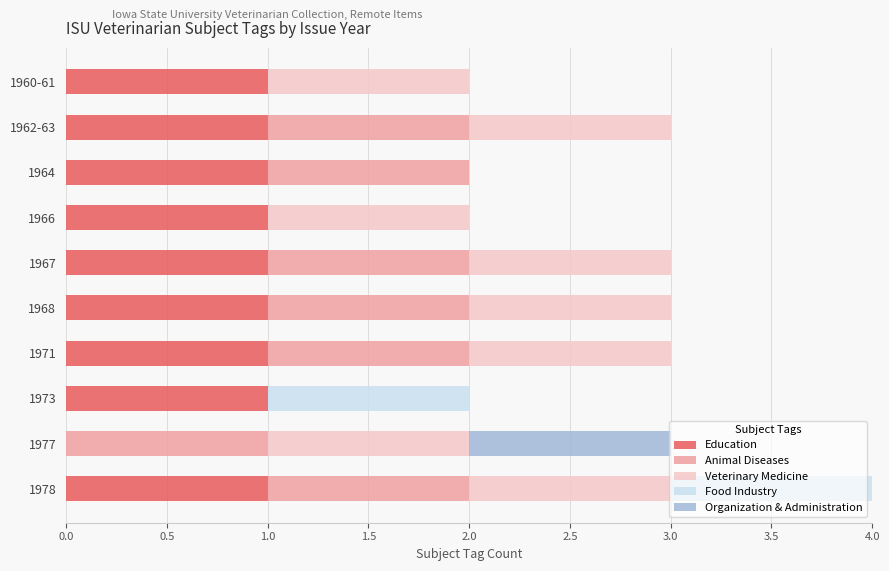

What is the total value across all series at 1971?

3